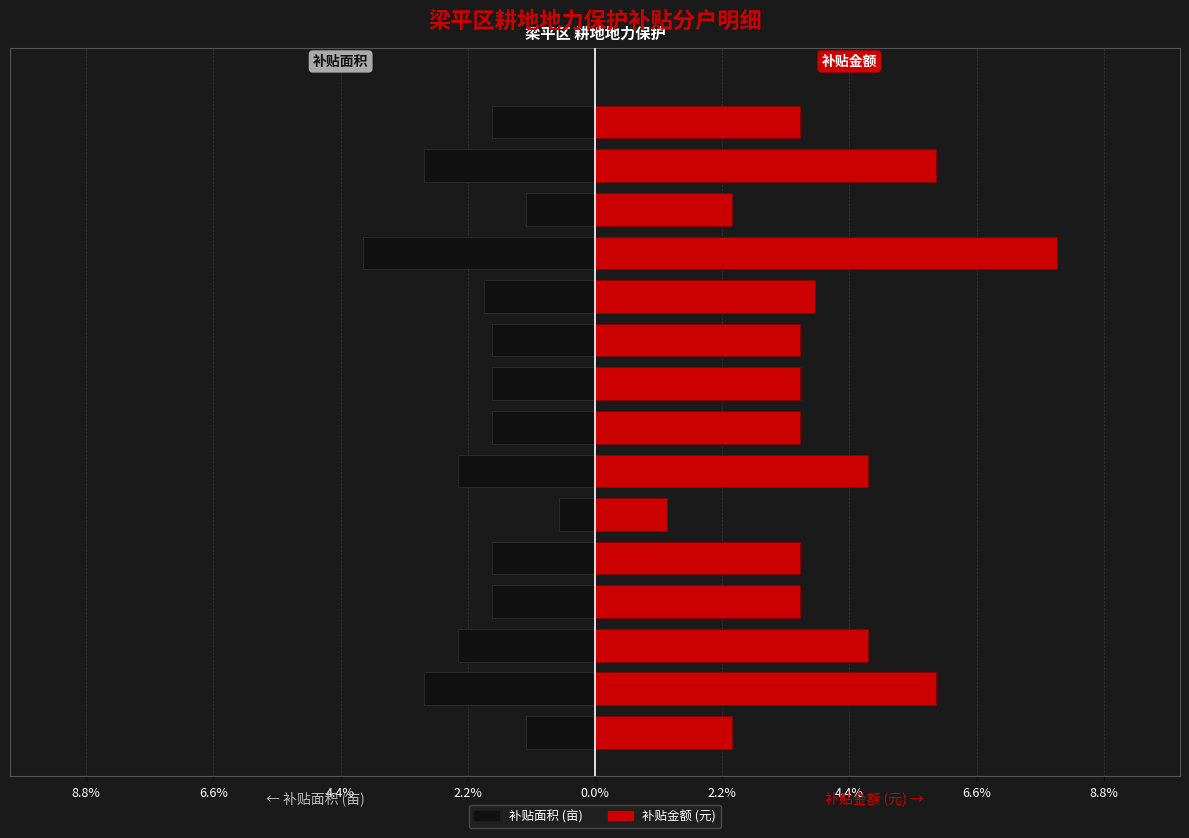

What is the value of the 补贴面积 bar at the 3rd from the left?

-2.4